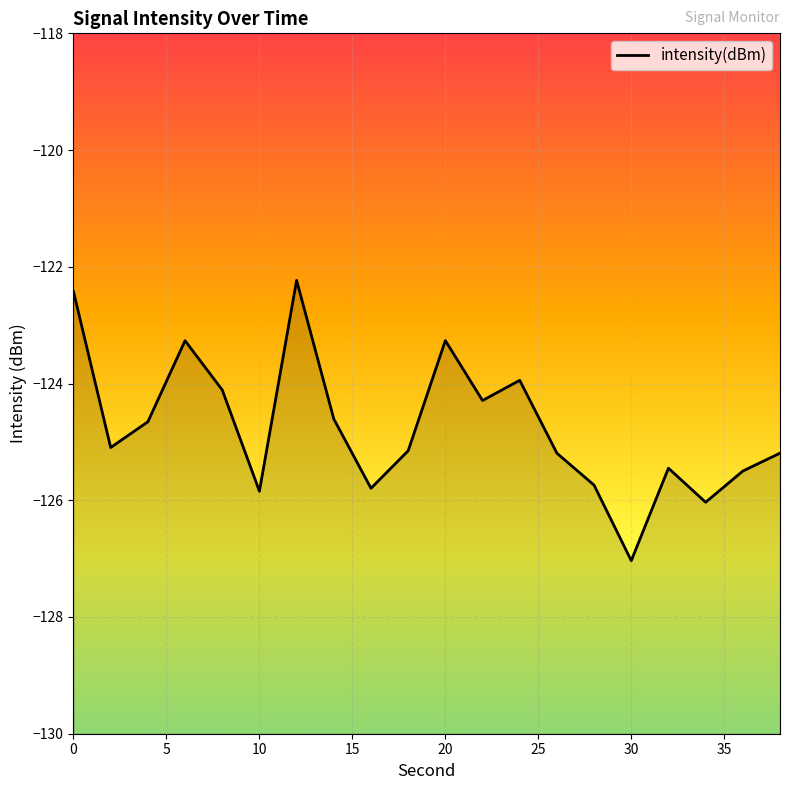

What is the maximum value shown in the chart?

-122.2